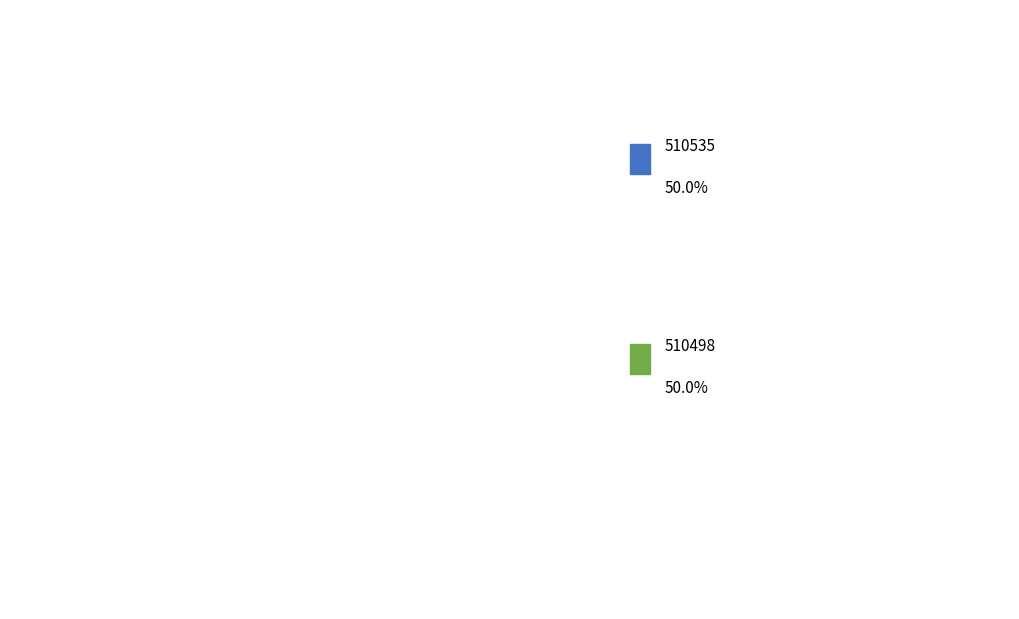

The 510498 slice represents 50% of the pie. True or false?

True